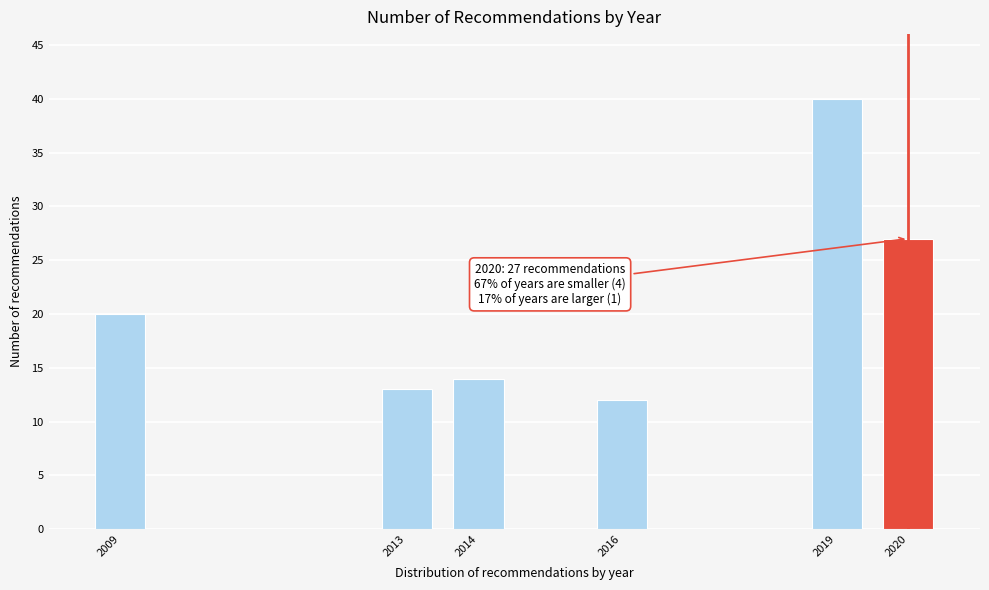

Reading left to right, list all the values displayed in this chart.

20	13	14	12	40	27